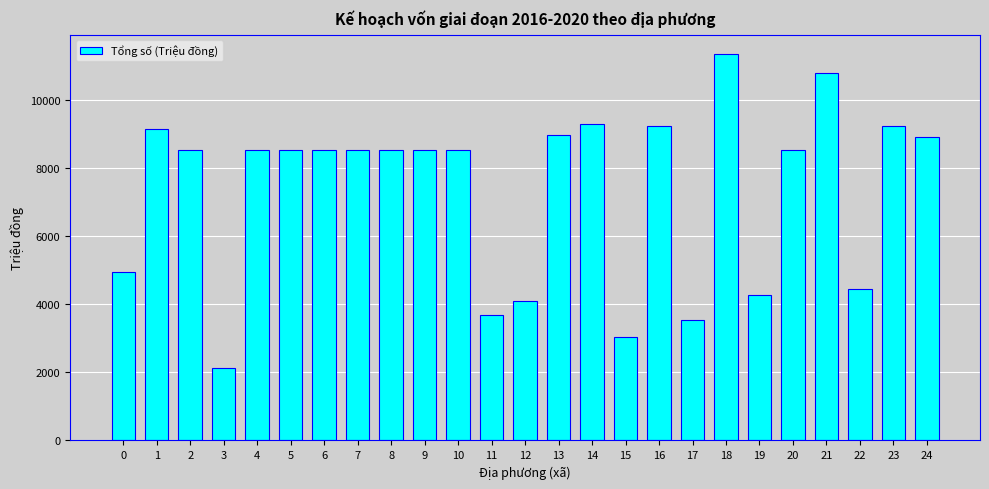

What is the average value?

7348.9